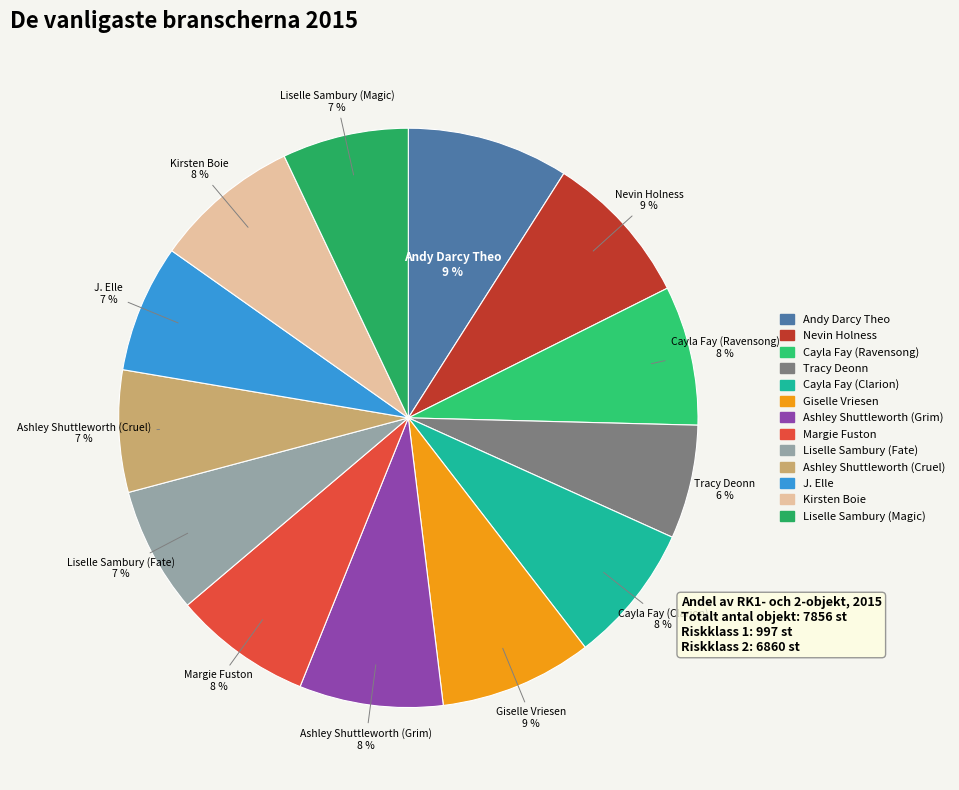

To the nearest percent, what is the difference between the Margie Fuston and Nevin Holness slice percentages?

1%